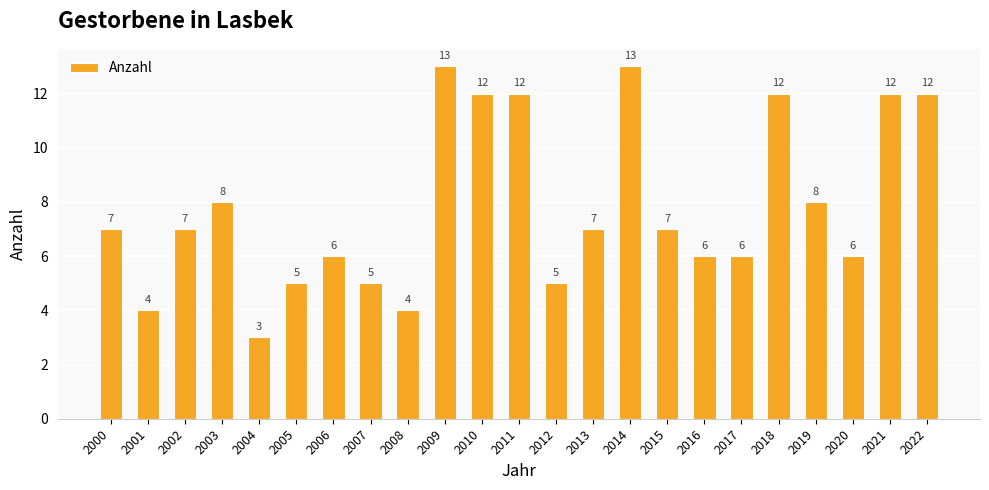

What is the approximate value at 2013?

7